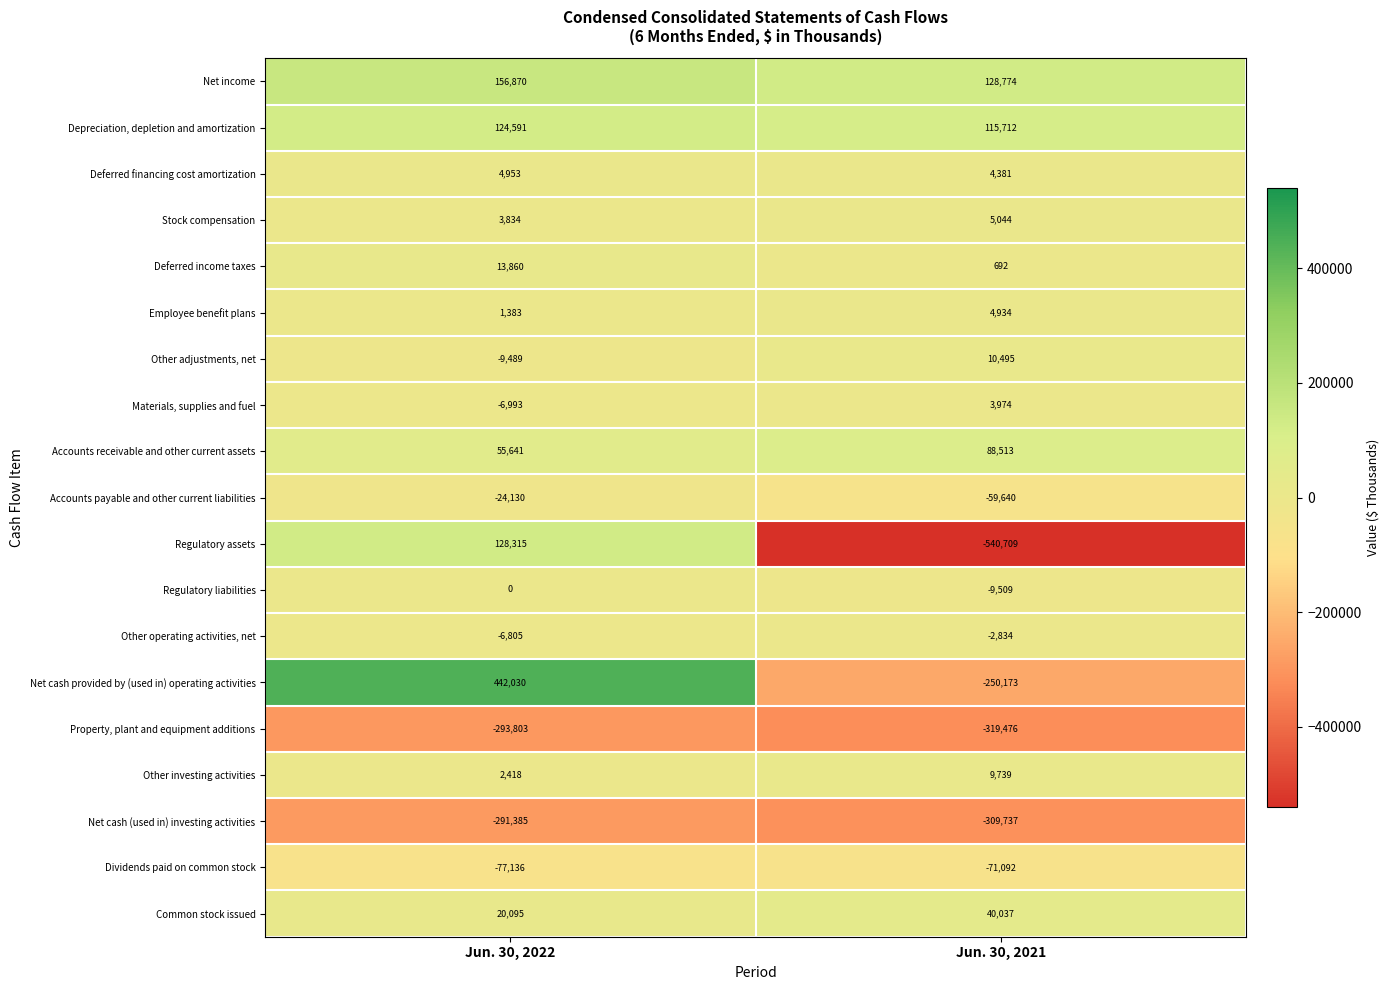

What is the lowest value of the Other adjustments, net series?

-9489